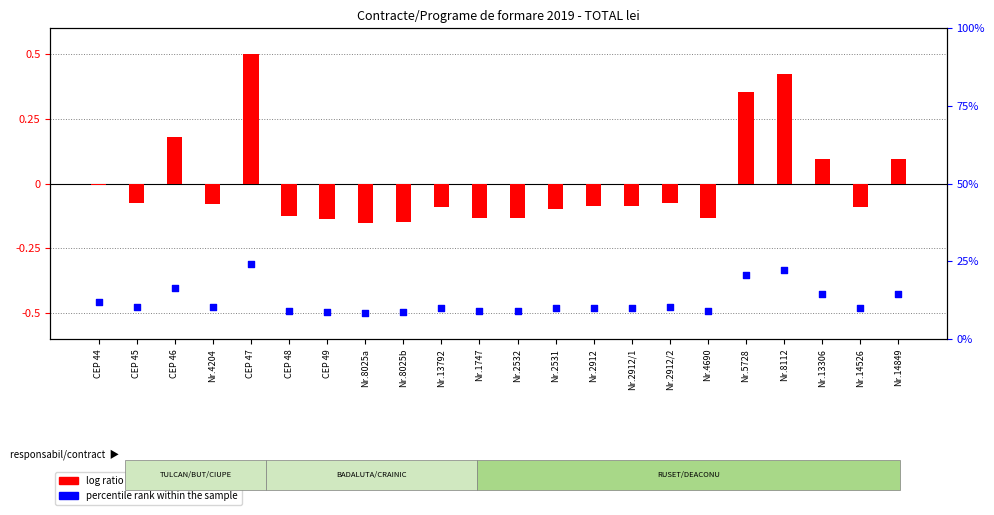

What are all the series names shown in the legend?

log ratio, percentile rank within the sample